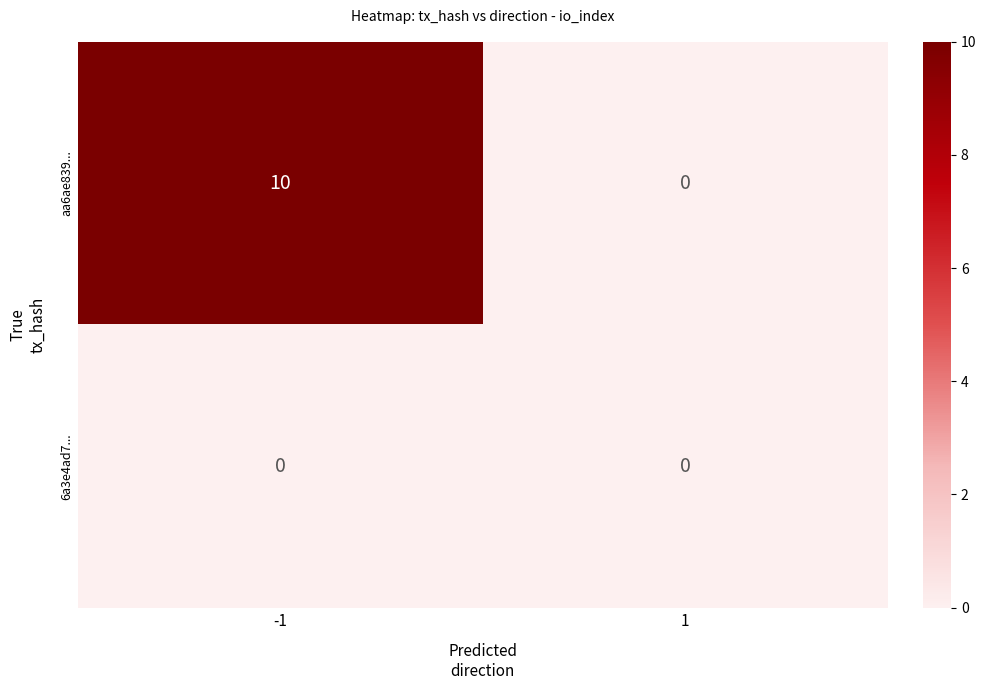

The 6a3e4ad7... series shows 0 at 1. True or false?

True